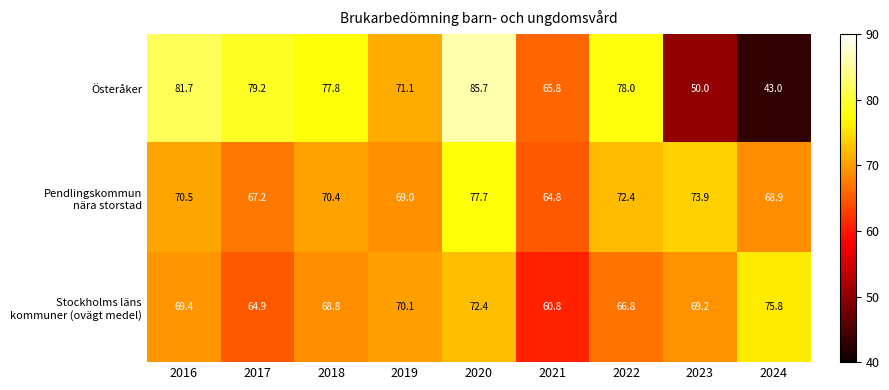

List the labels in order of Österåker value, smallest first.

2024, 2023, 2021, 2019, 2018, 2022, 2017, 2016, 2020